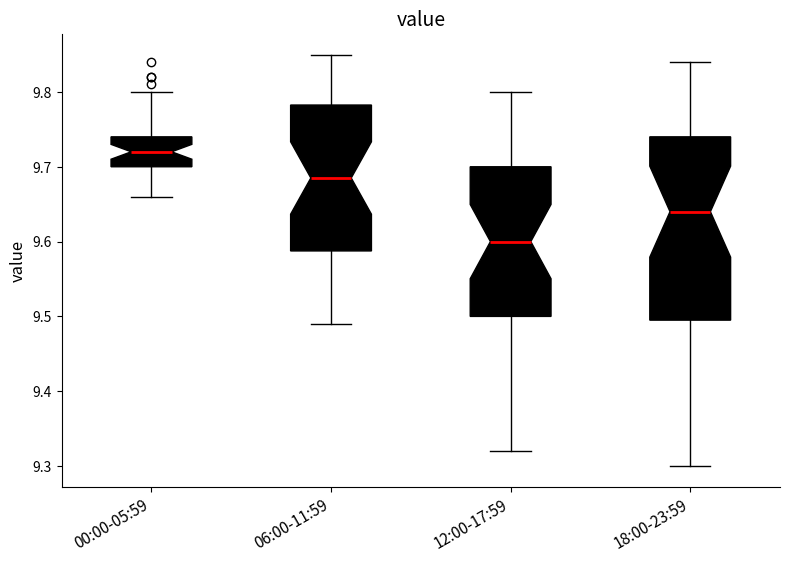

Which box has the lowest median line?

12:00-17:59